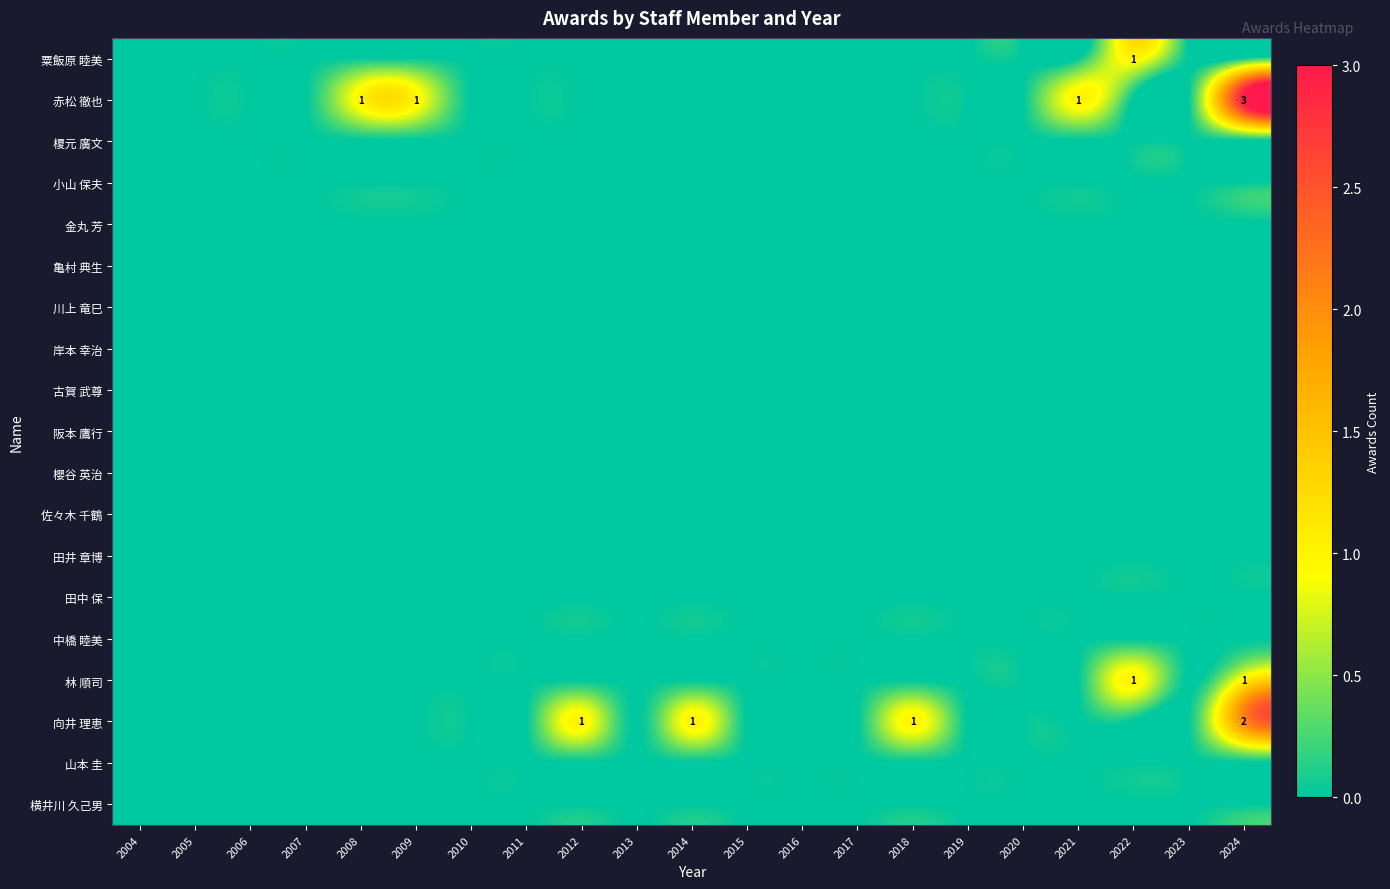

The value of 横井川 久己男 at 2023 is 0. True or false?

True